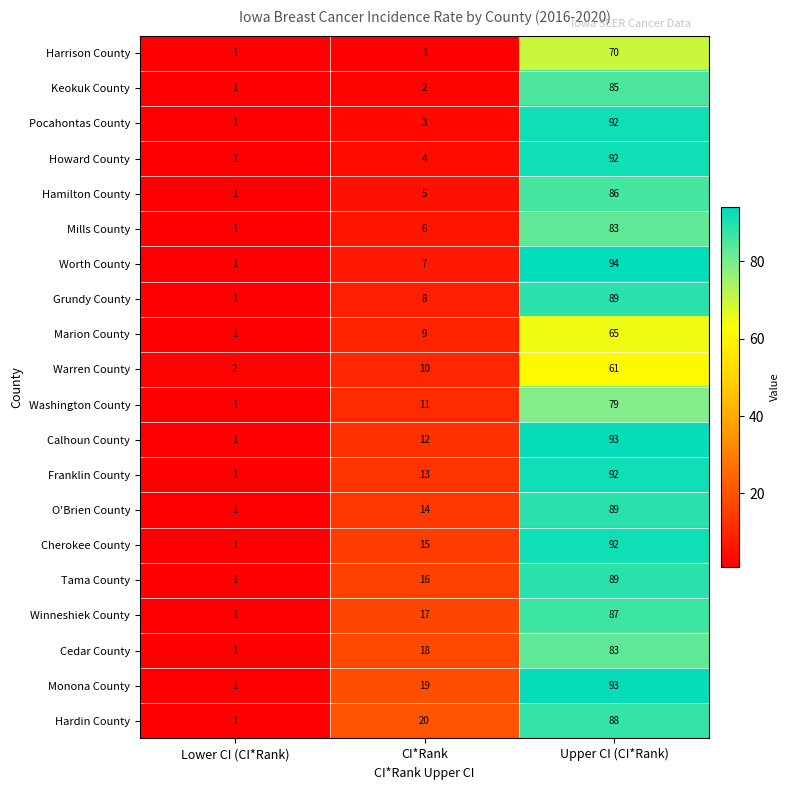

What value does the Cherokee County series have at CI*Rank?

15